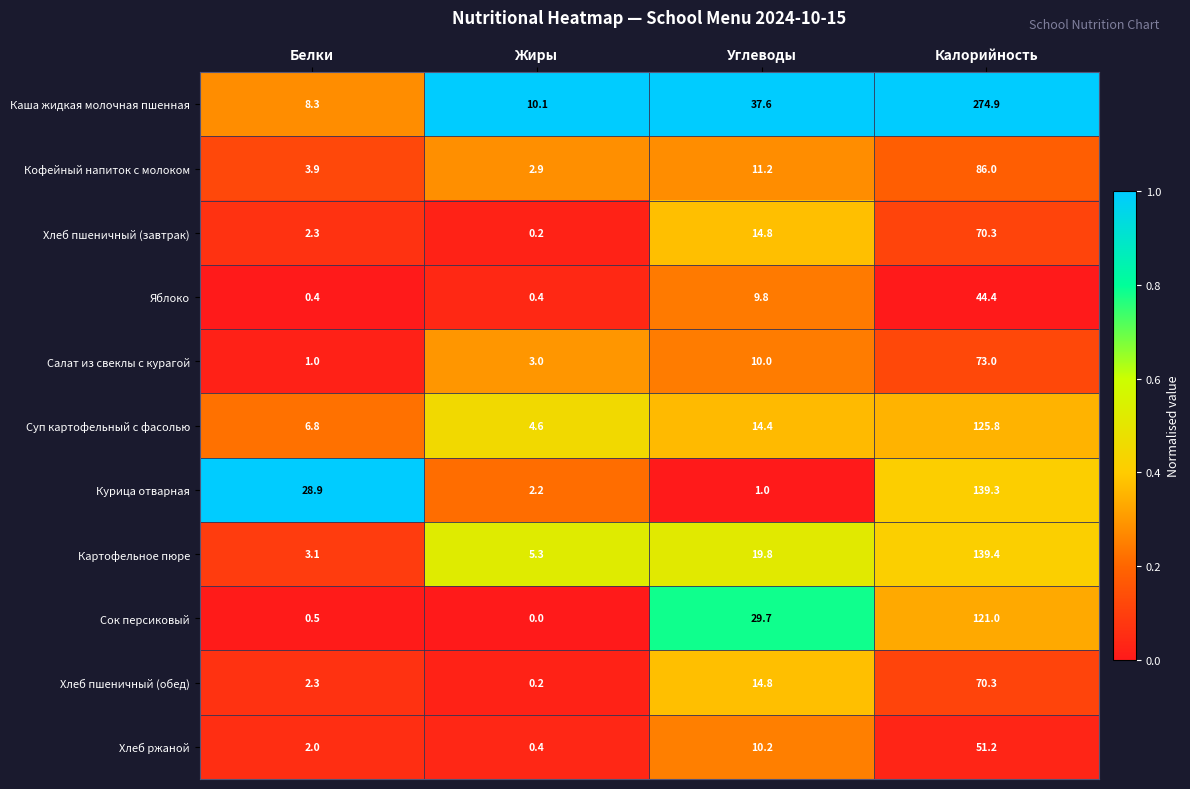

The Яблоко series shows 9.8 at Углеводы. True or false?

True